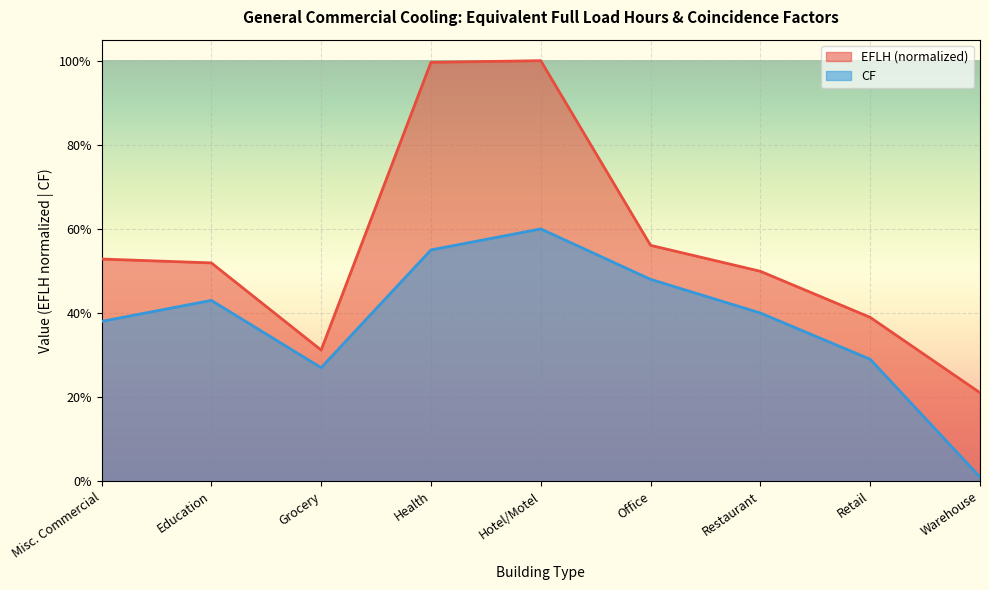

The value of CF at Retail is 0.3. True or false?

True